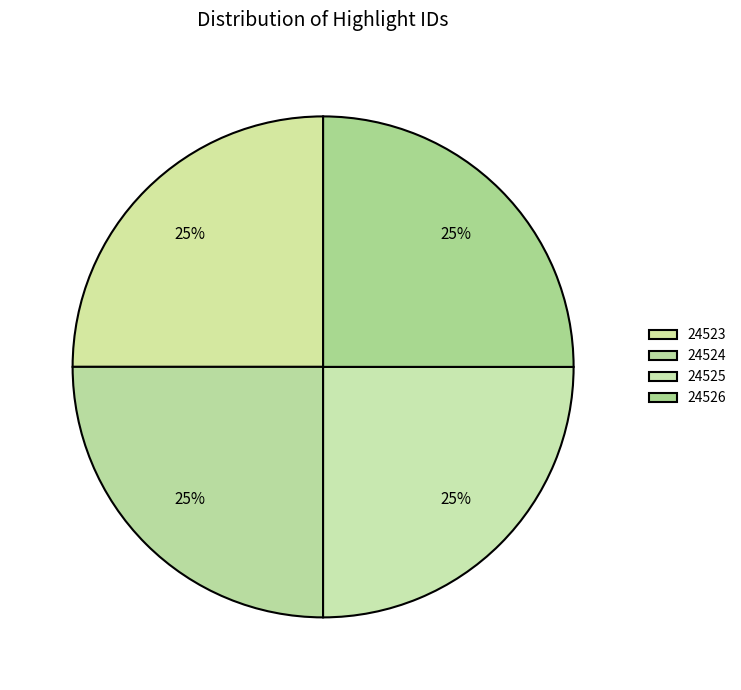

Does 24524 represent more than half of the total?

No